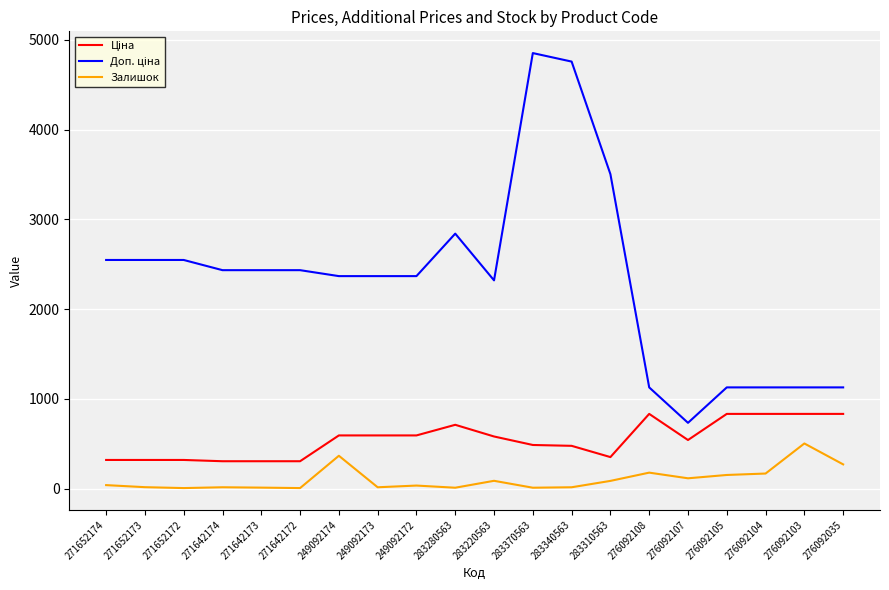

What is the difference between the maximum and minimum values in the Залишок series?

497.0